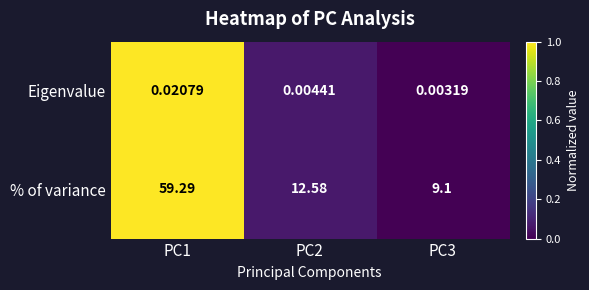

Which series changed the most between PC1 and PC3?

% of variance